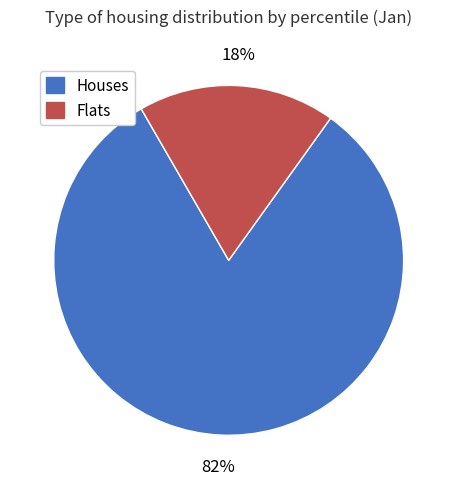

To the nearest percent, what is the difference between the largest and smallest slice percentages?

64%